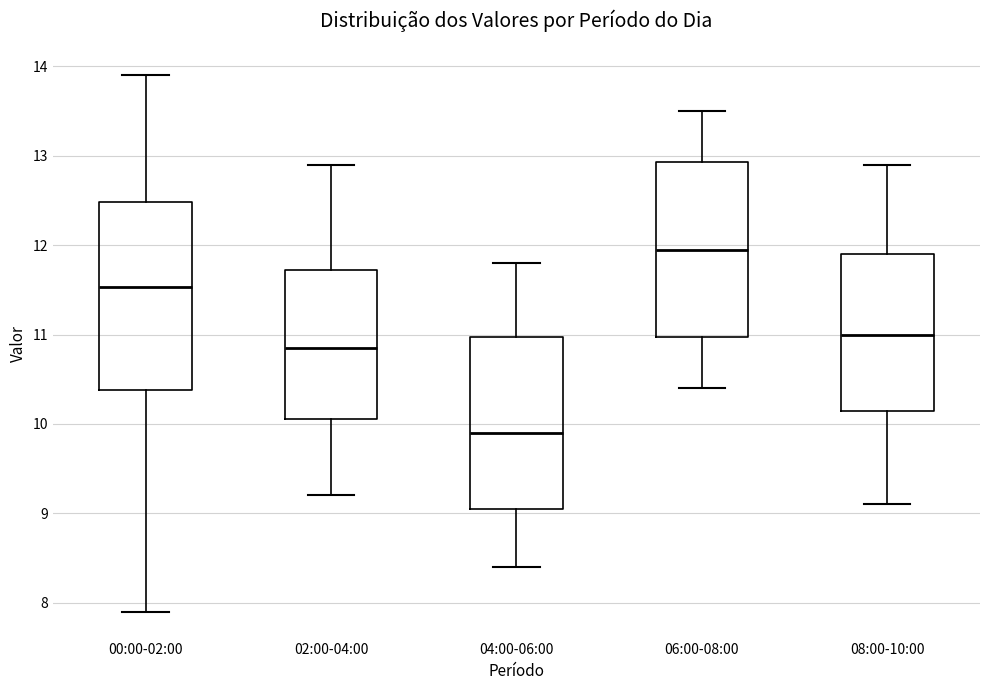

Where does the upper whisker of the box for 06:00-08:00 end on the y-axis? The values are not printed on the chart, so give them approximately, as read against the axis.

13.5